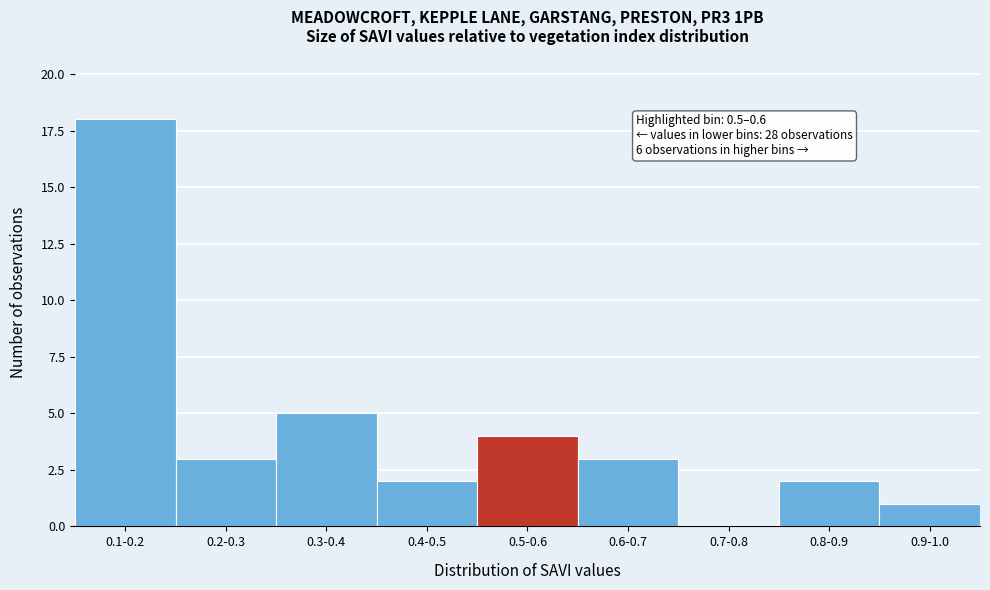

Reading left to right, transcribe all the data shown in this chart.

0.1-0.2=18	0.2-0.3=3	0.3-0.4=5	0.4-0.5=2	0.5-0.6=4	0.6-0.7=3	0.7-0.8=0	0.8-0.9=2	0.9-1.0=1